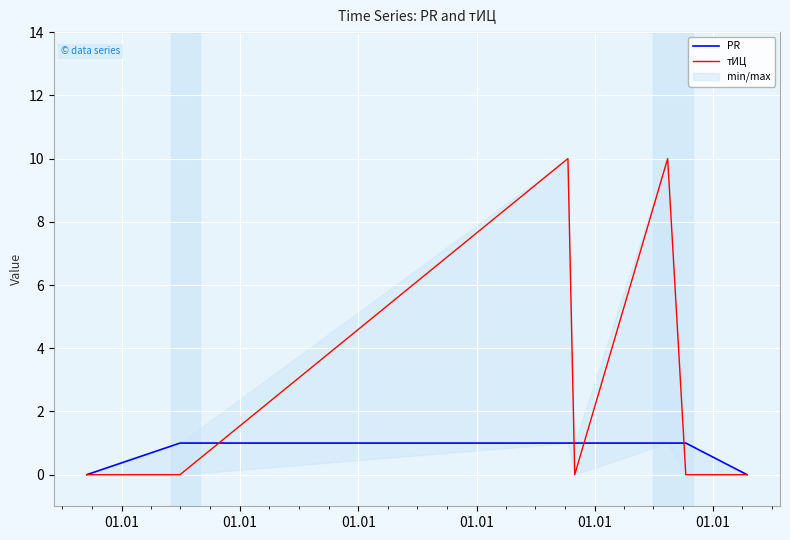

What is the difference between the second highest and minimum values in the PR series?

1